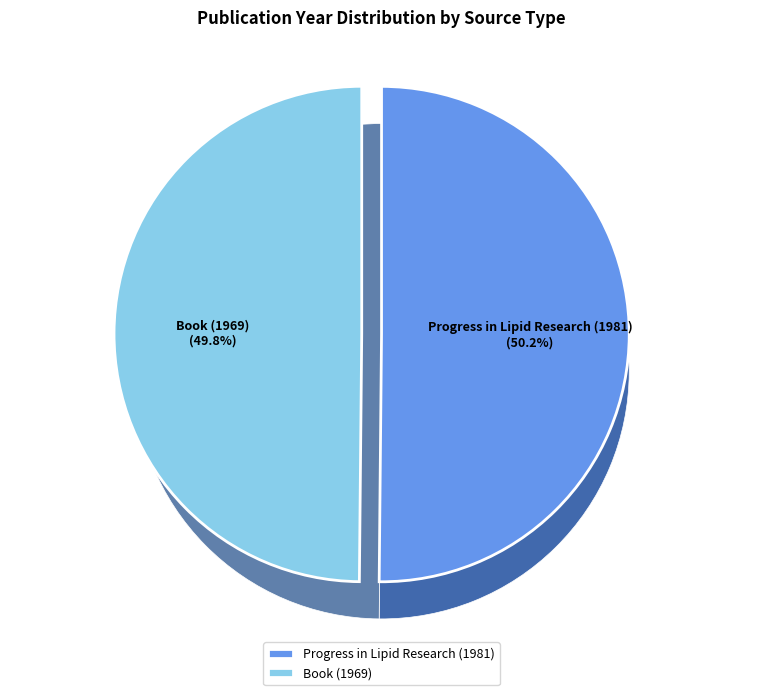

Does any single category account for the majority?

Yes